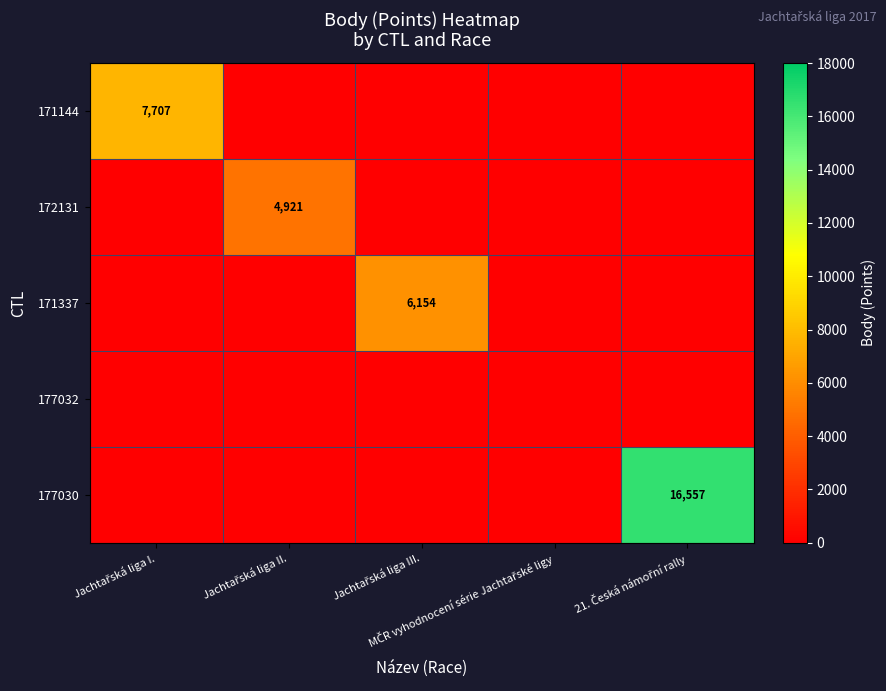

What is the sum of all 172131 values?

4921